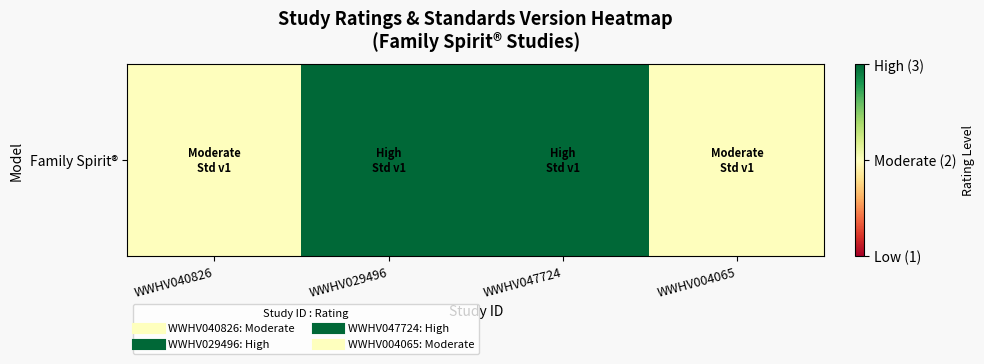

What is the sum of the values at WWHV004065 and WWHV047724?

5